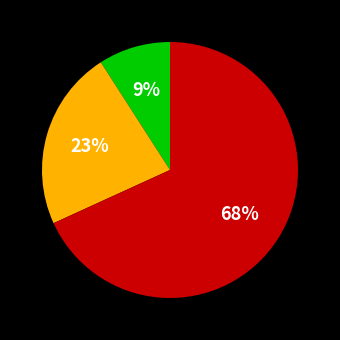

Does any single category account for the majority?

Yes